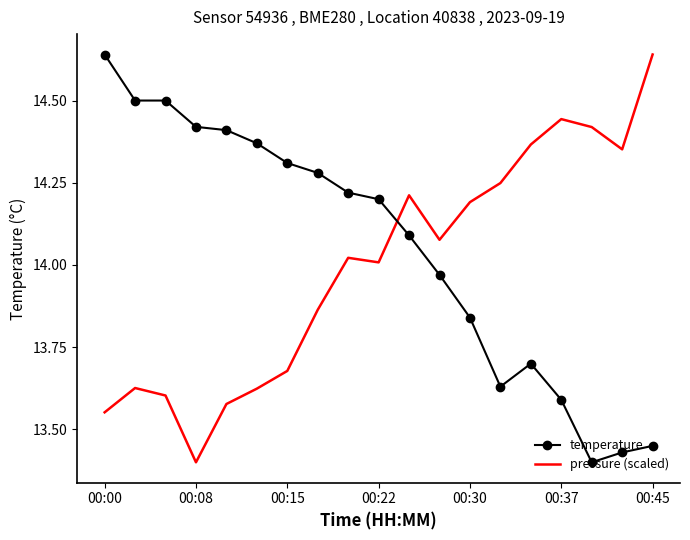

List the series in order of their overall mean, lowest first.

pressure (scaled), temperature